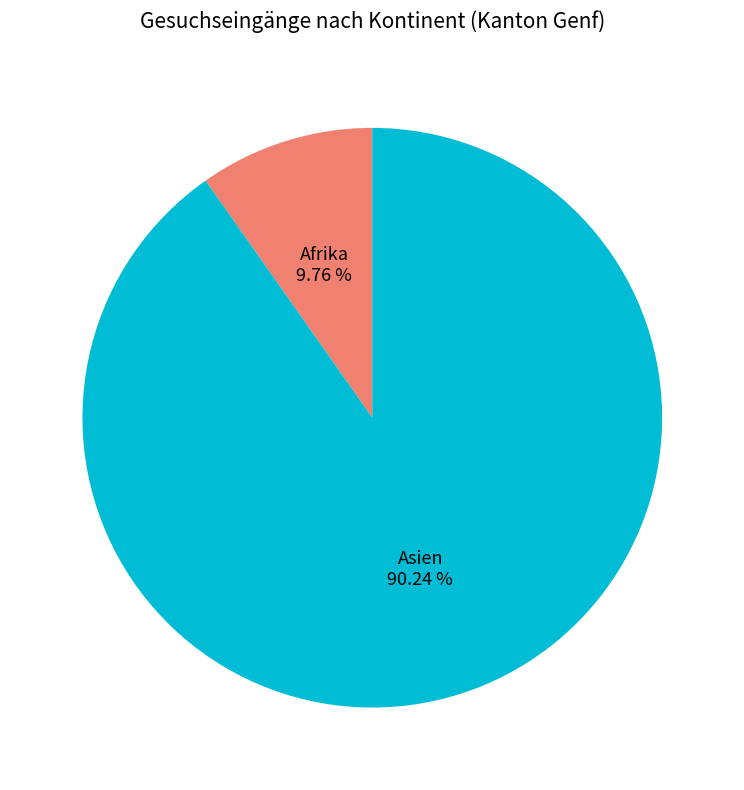

How many slices are in this pie chart?

2